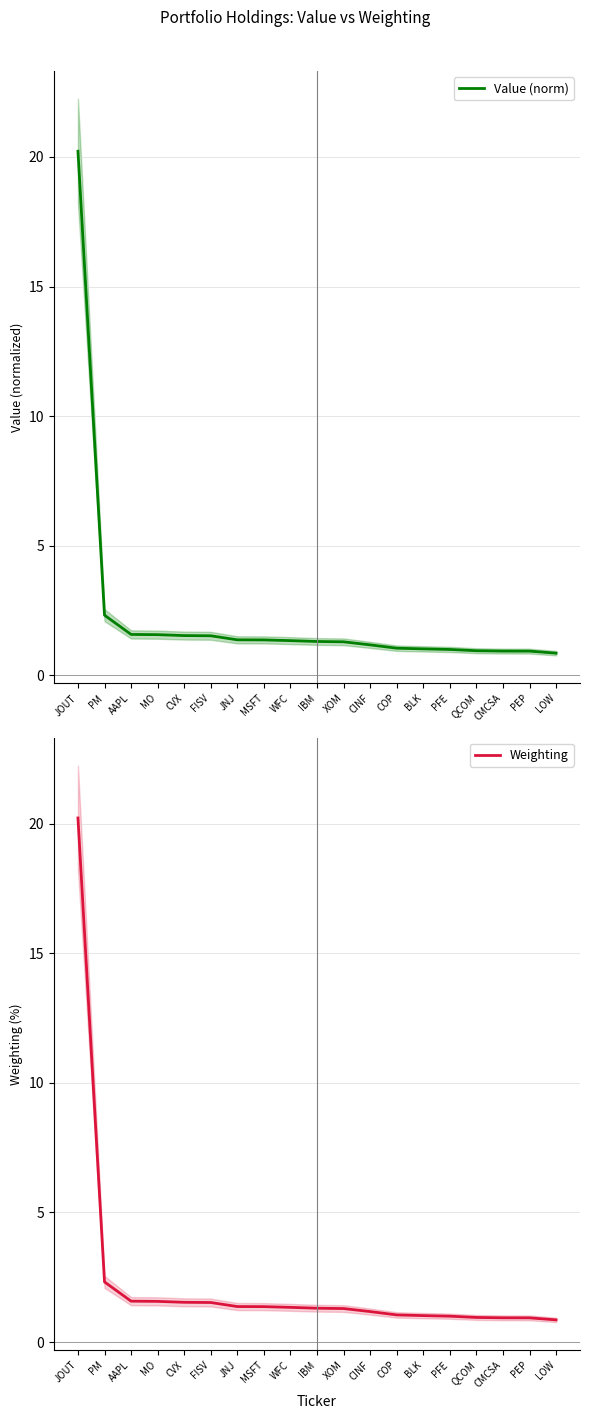

Which series has the widest spread of values?

Value (norm)